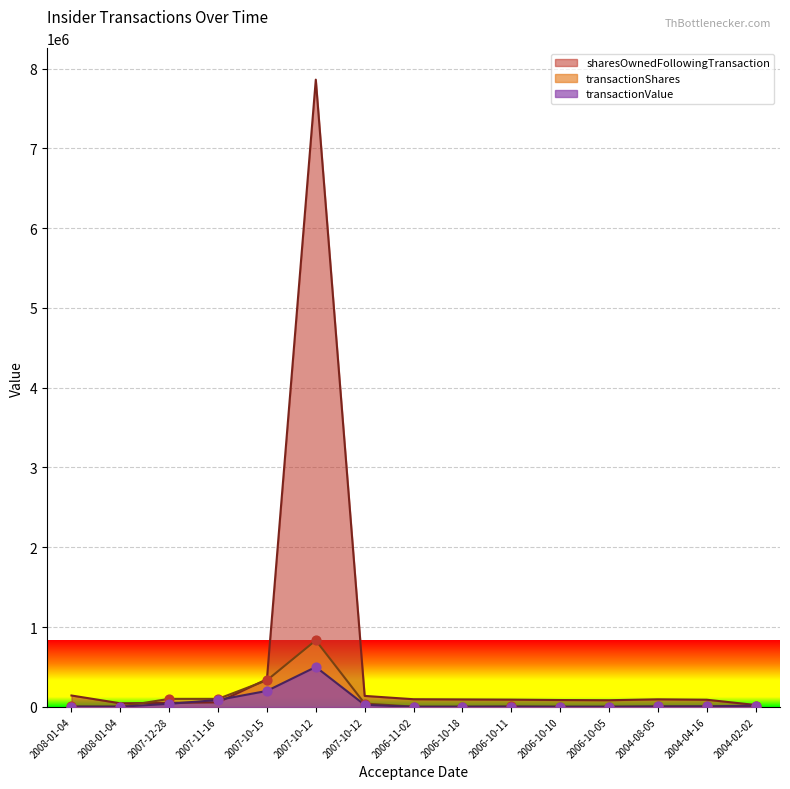

At which category is the sum across all series the highest?

2007-10-12